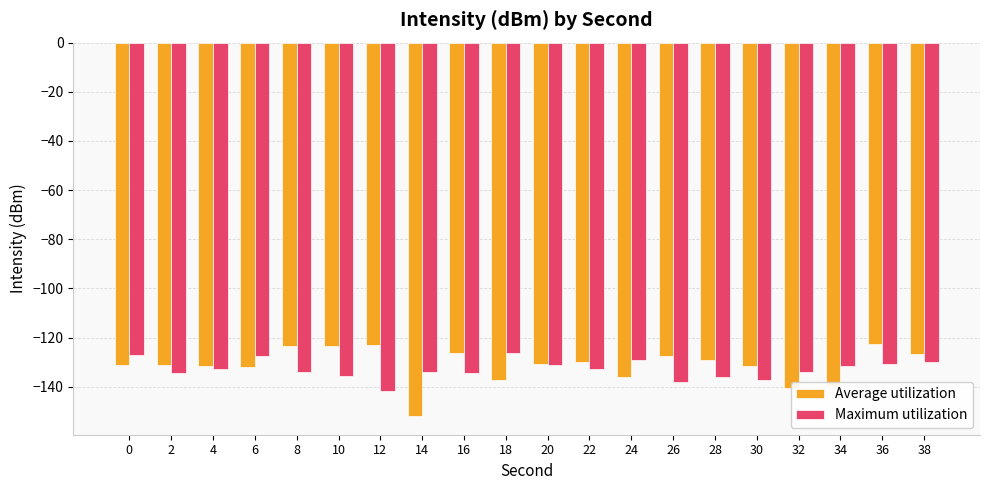

Rank the series at 16 from lowest to highest value.

Maximum utilization, Average utilization